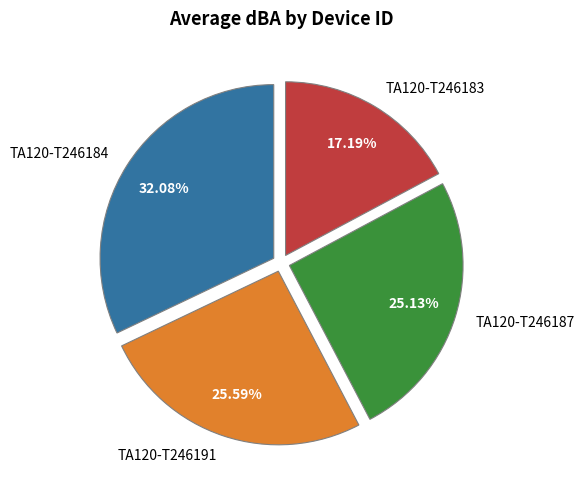

To the nearest percent, what is the difference between the TA120-T246183 and TA120-T246191 slice percentages?

8%